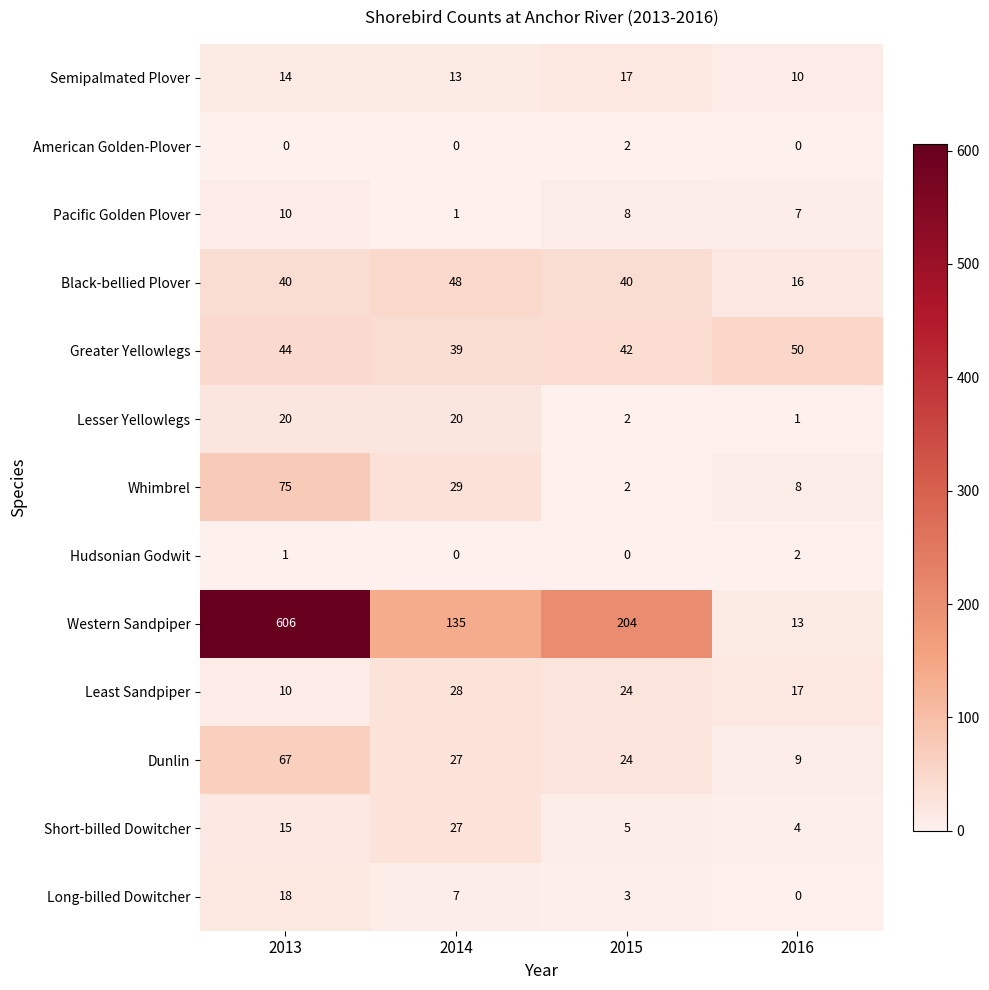

Which series changed the most between 2014 and 2016?

Western Sandpiper